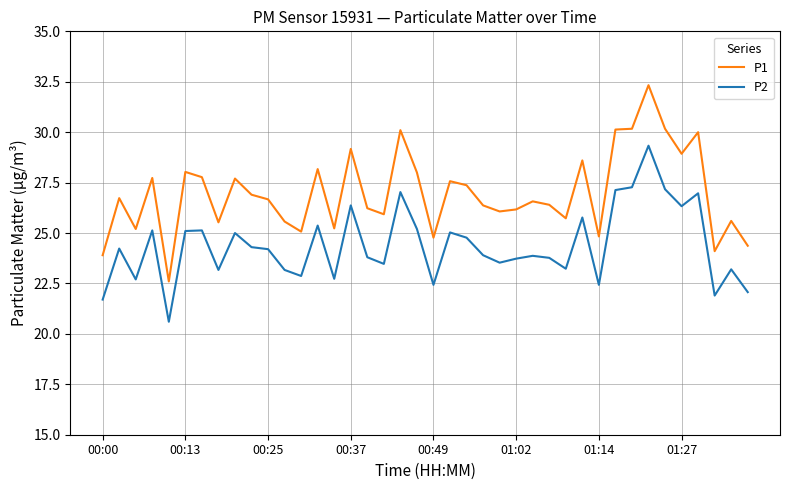

What is the difference between the maximum and minimum values in the P1 series?

9.7